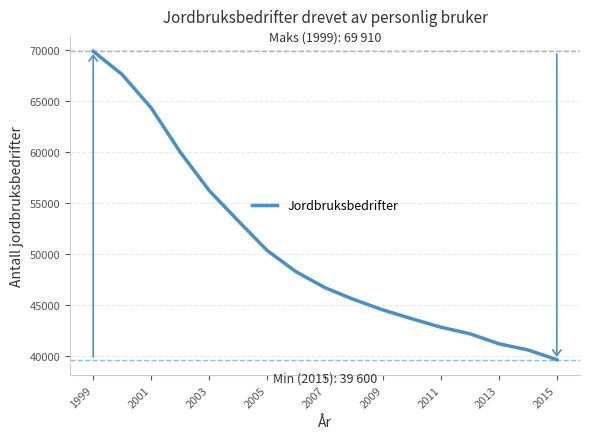

What is the maximum value shown in the chart?

69910